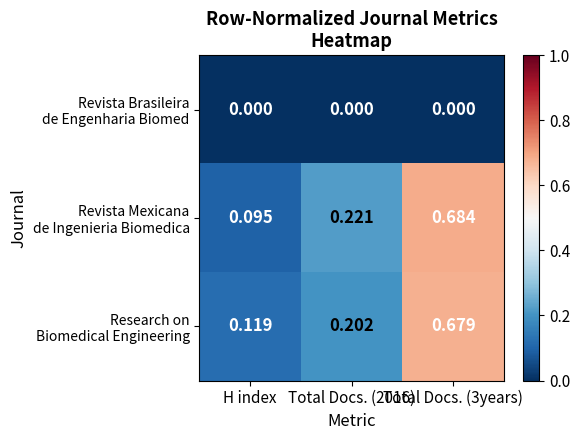

Rank the series at H index from highest to lowest value.

Research on Biomedical Engineering, Revista Mexicana de Ingenieria Biomedica, Revista Brasileira de Engenharia Biomed